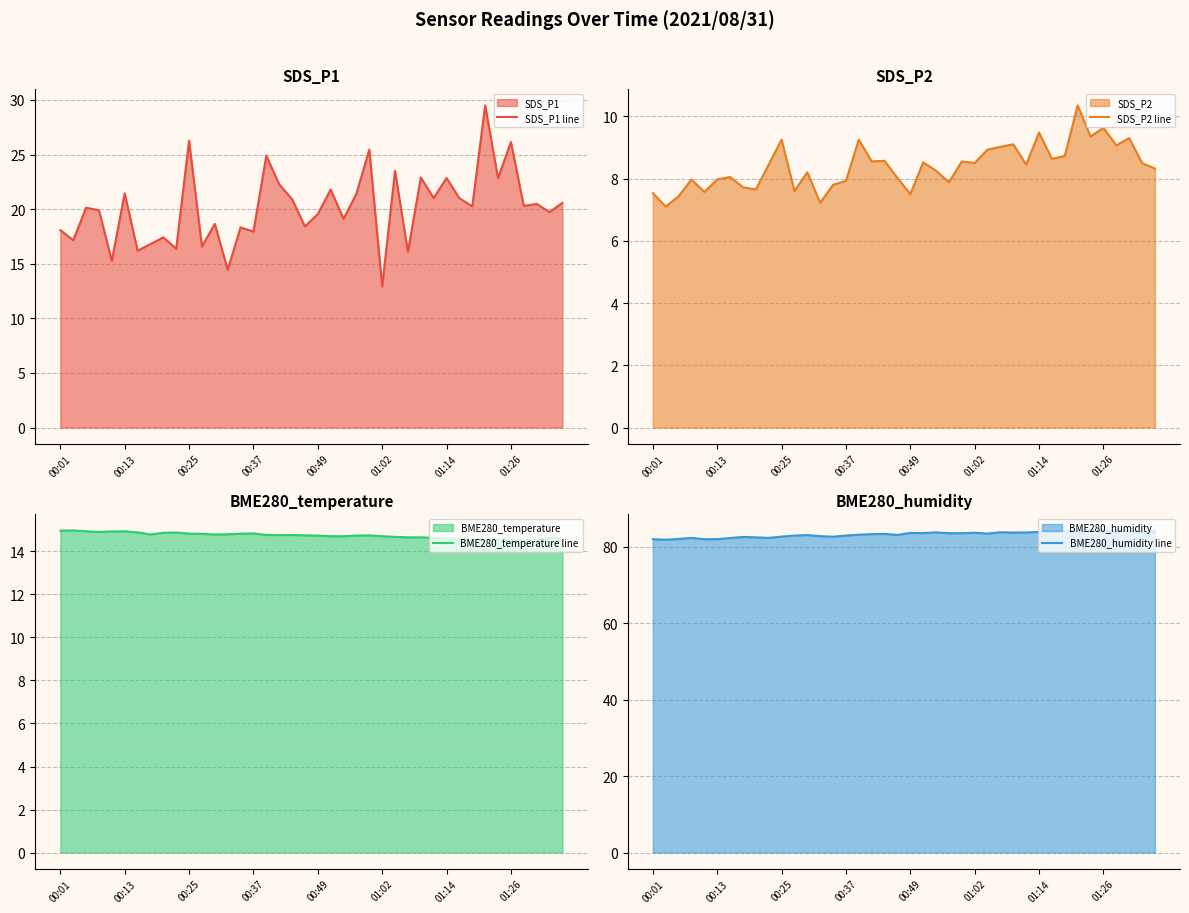

True or false: BME280_humidity line and SDS_P2 line intersect in this chart.

False